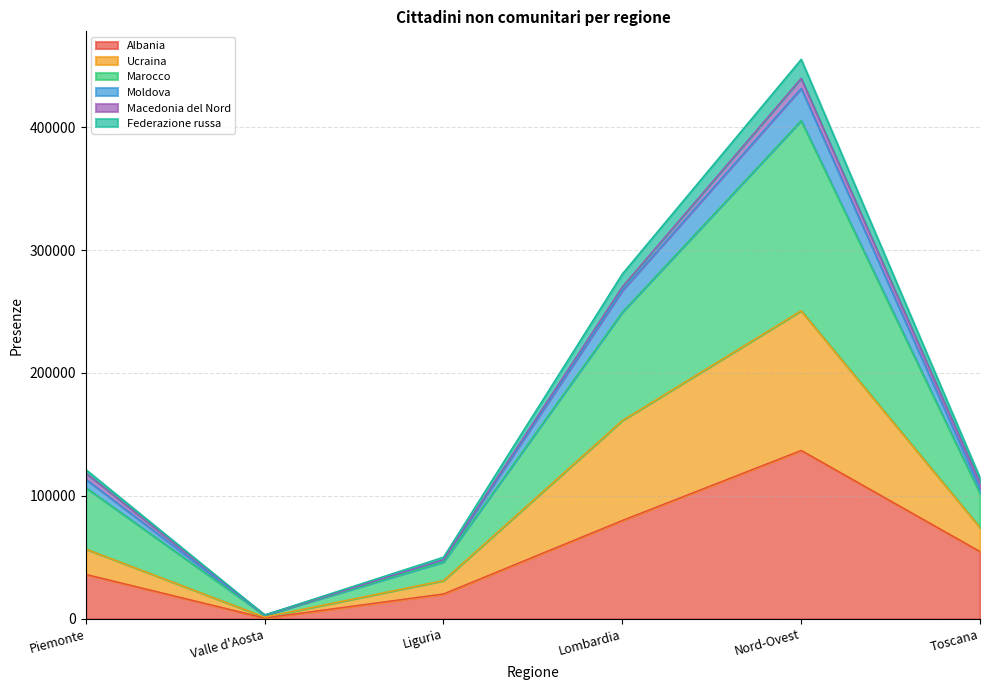

What is the highest value of the Albania series?

136945